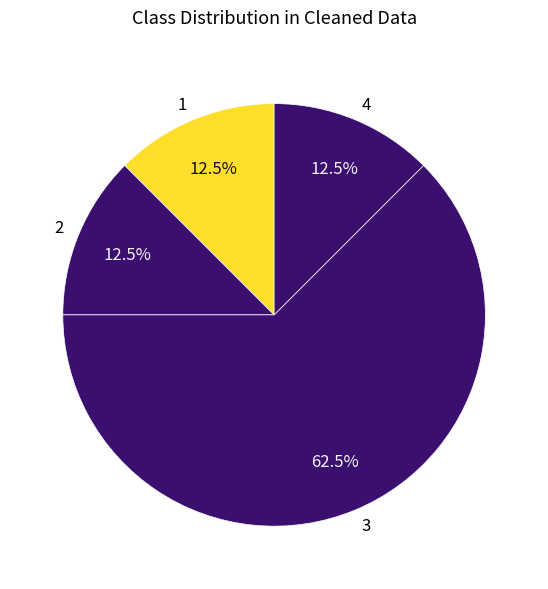

What is the total percentage of 4 and 3?

75.0%